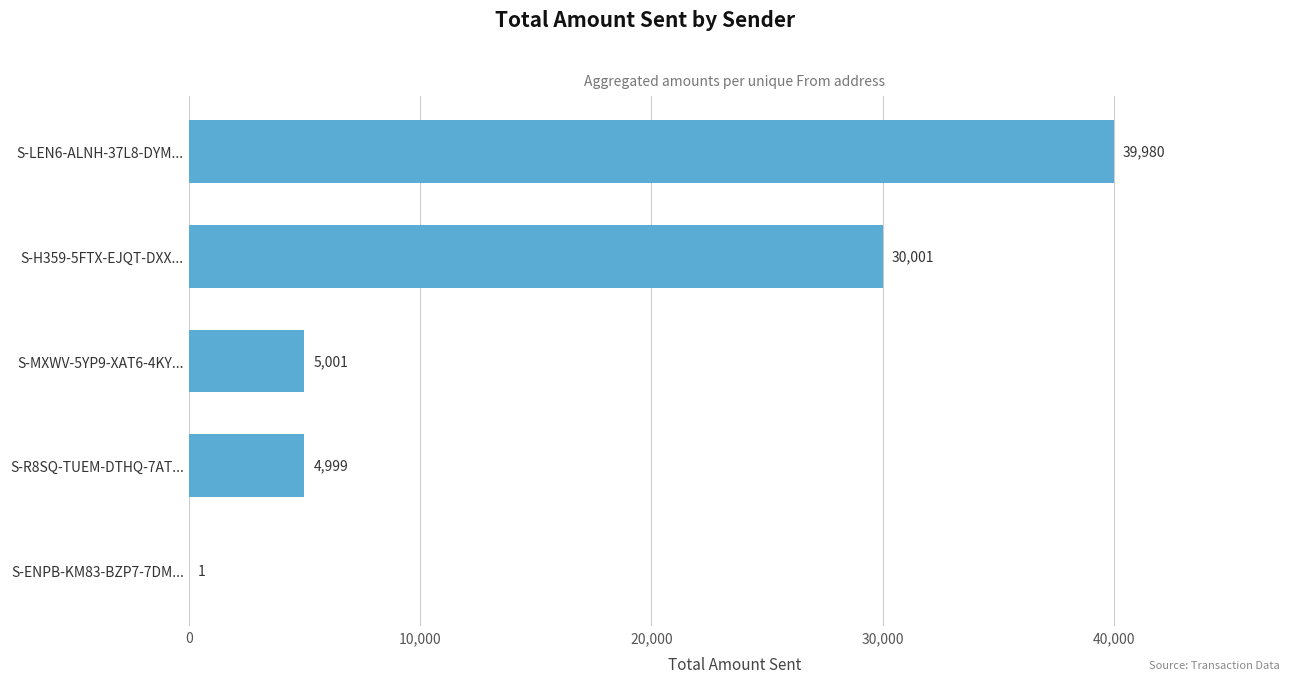

What is the sum of all values?

79982